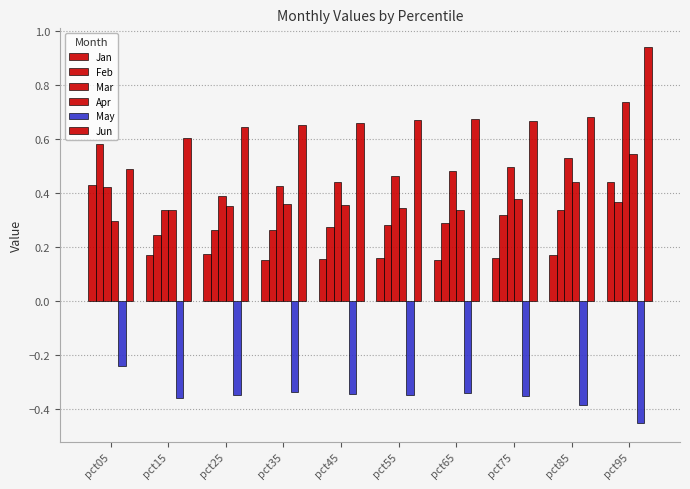

What is the lowest value of the Apr series?

0.3